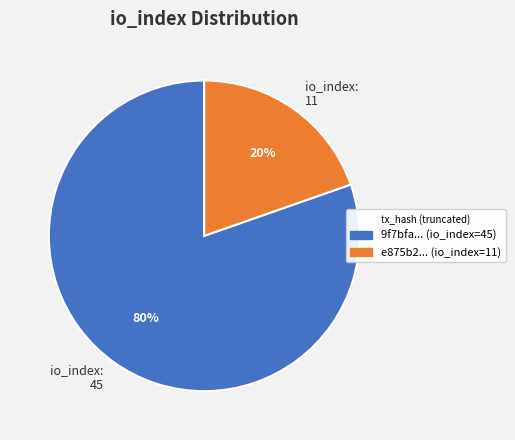

Rank the categories by value from lowest to highest.

io_index: 11, io_index: 45